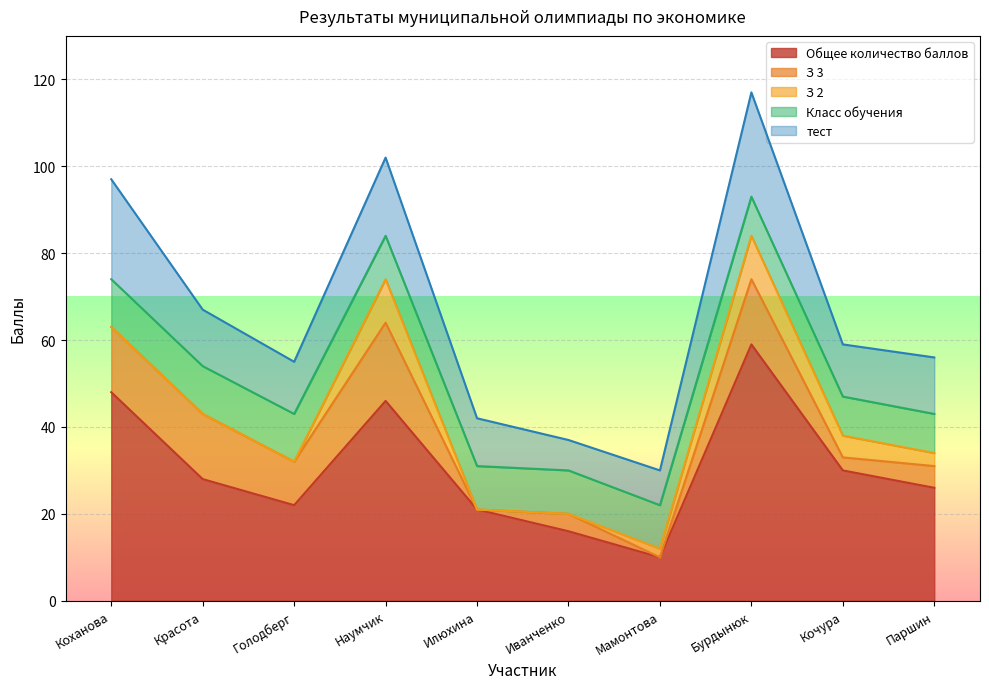

How many data points in тест are less than 13?

5